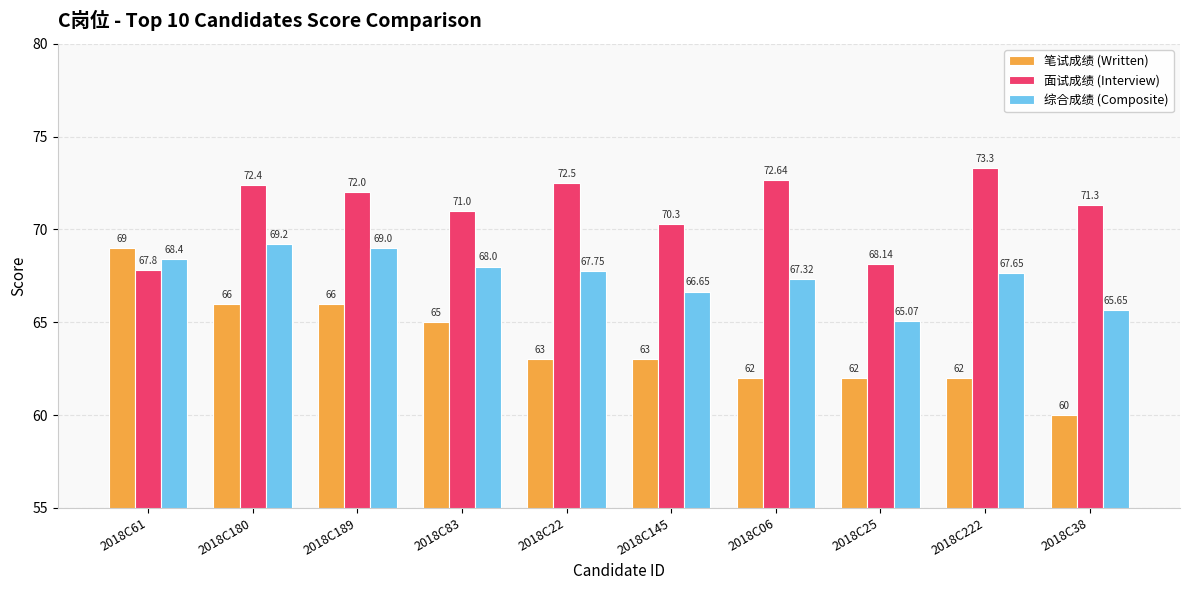

True or false: 面试成绩 (Interview) has a value of 72.5 at 2018C22.

True